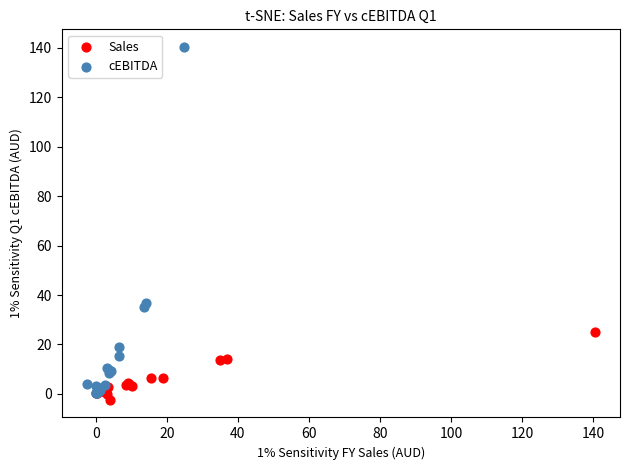

Which series has the largest Y range (max minus min)?

cEBITDA